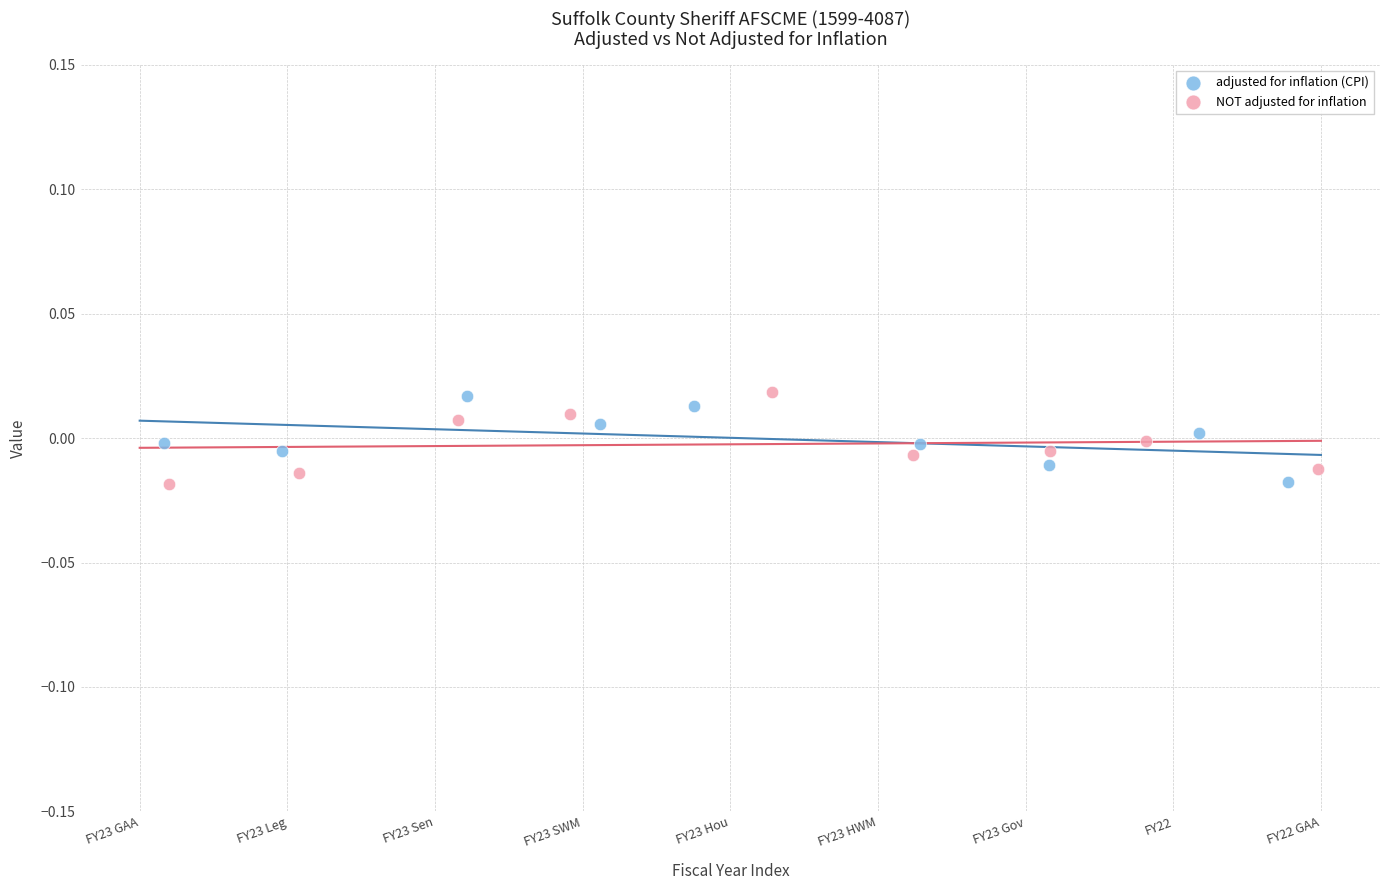

What are all the series names shown in the legend?

adjusted for inflation (CPI), NOT adjusted for inflation